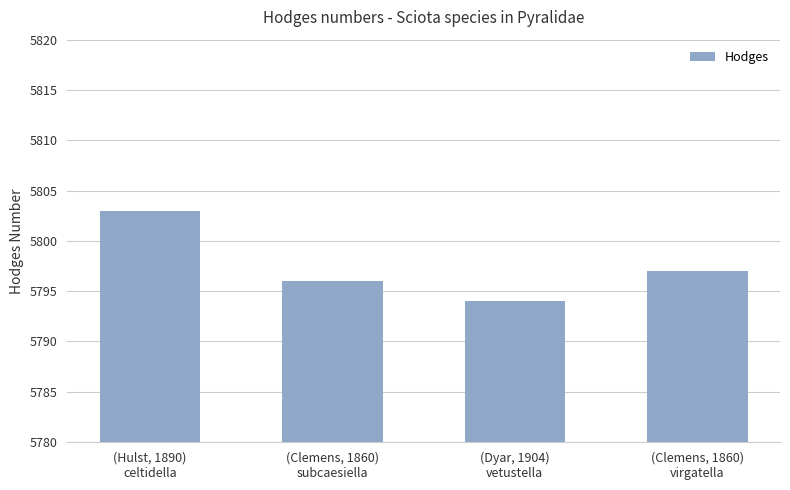

What is the difference between the second highest and second lowest values?

1